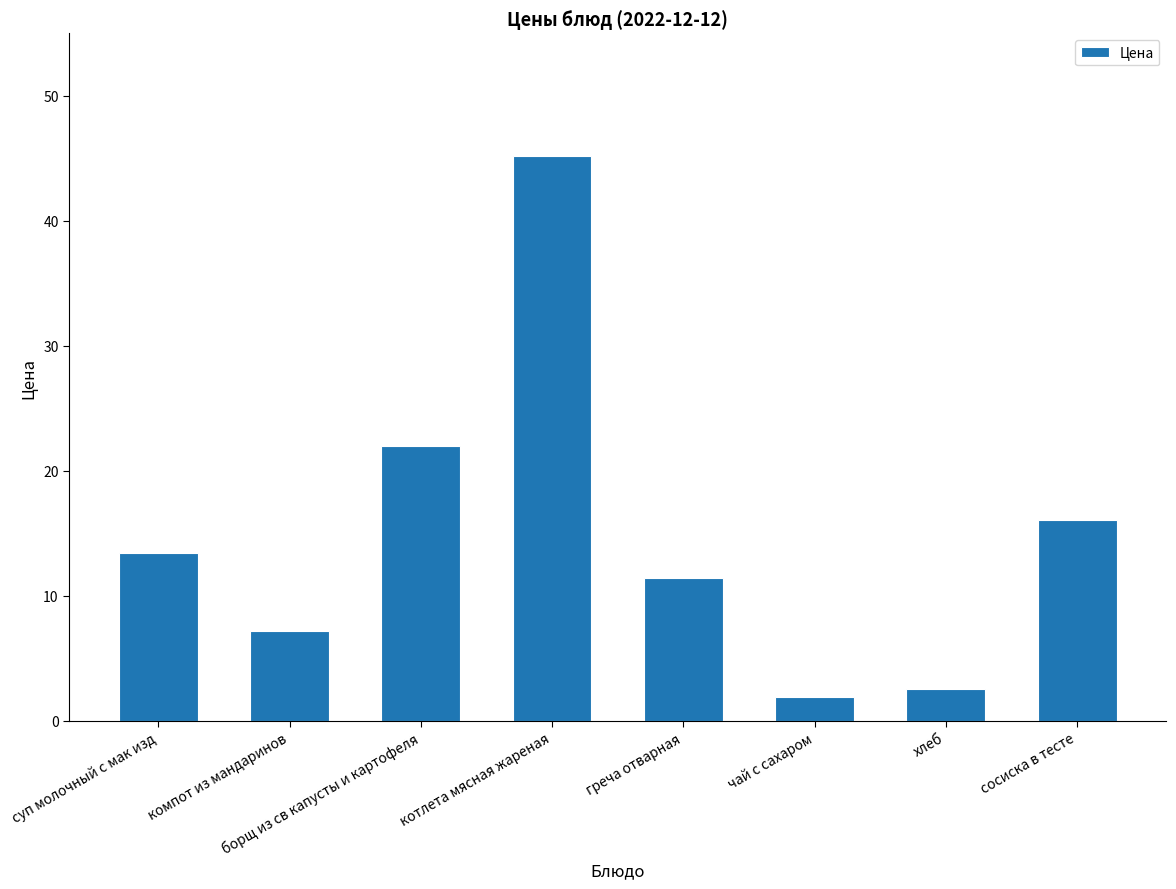

At which category does the chart reach its peak across all series?

котлета мясная жареная